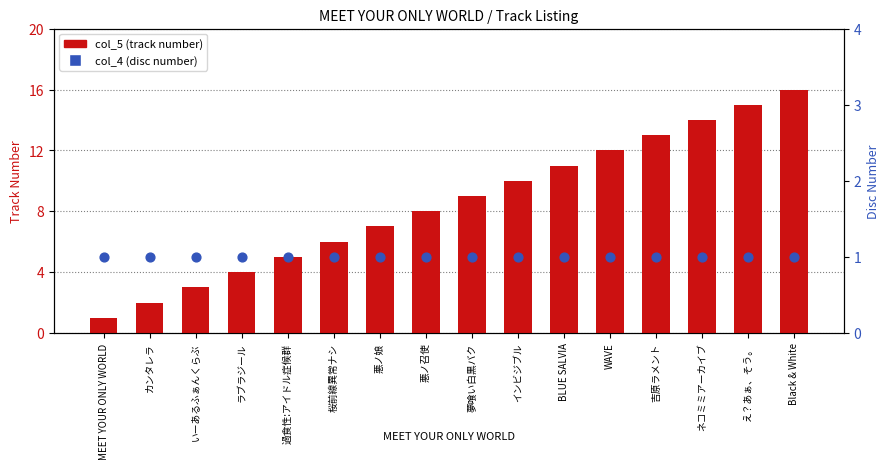

What are all the series names shown in the legend?

col_5 (track number), col_4 (disc number)